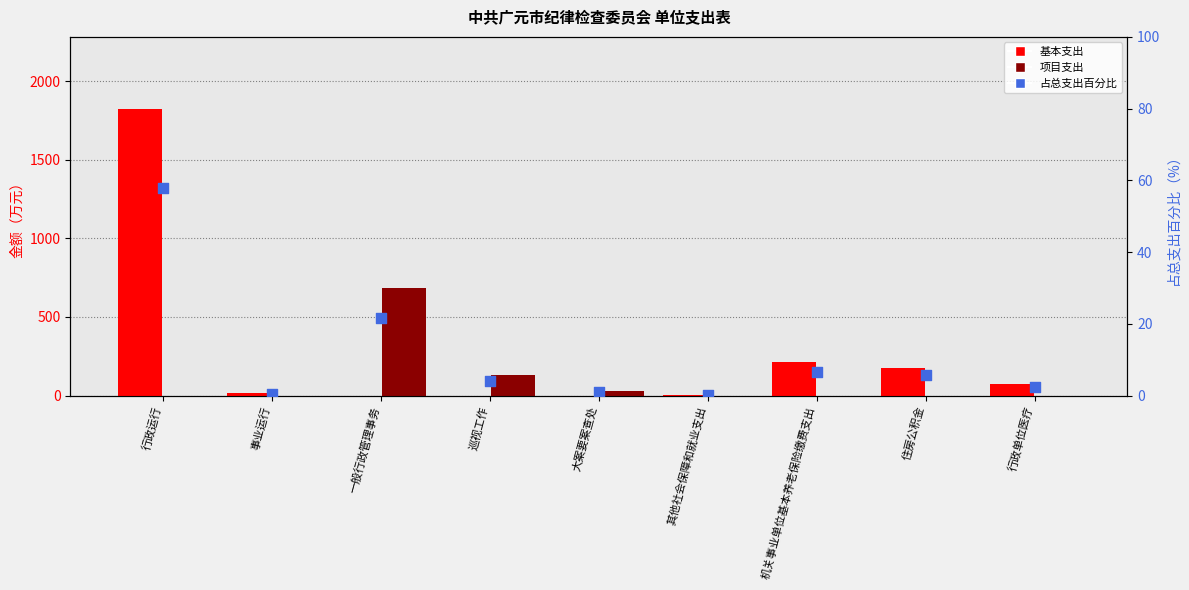

Which series reaches the minimum Y coordinate?

基本支出